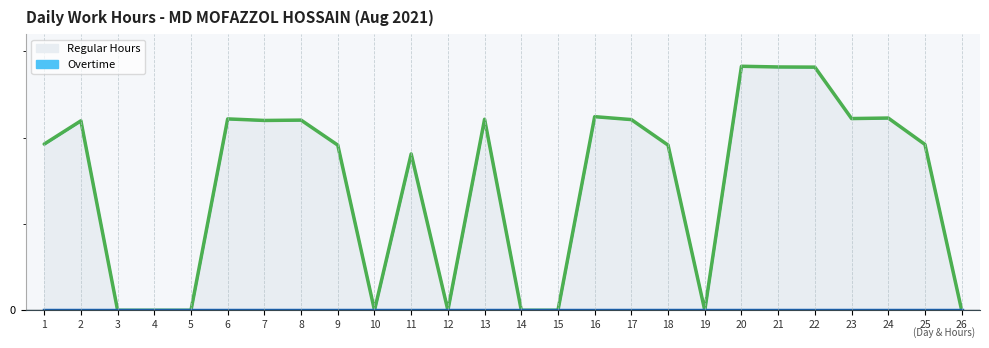

Reading left to right, transcribe all the data shown in this chart.

9.6	11.0	0.0	0.0	0.0	11.1	11.0	11.0	9.6	0.0	9.1	0.0	11.1	0.0	0.0	11.2	11.1	9.6	0.0	14.1	14.1	14.1	11.1	11.1	9.6	0.0